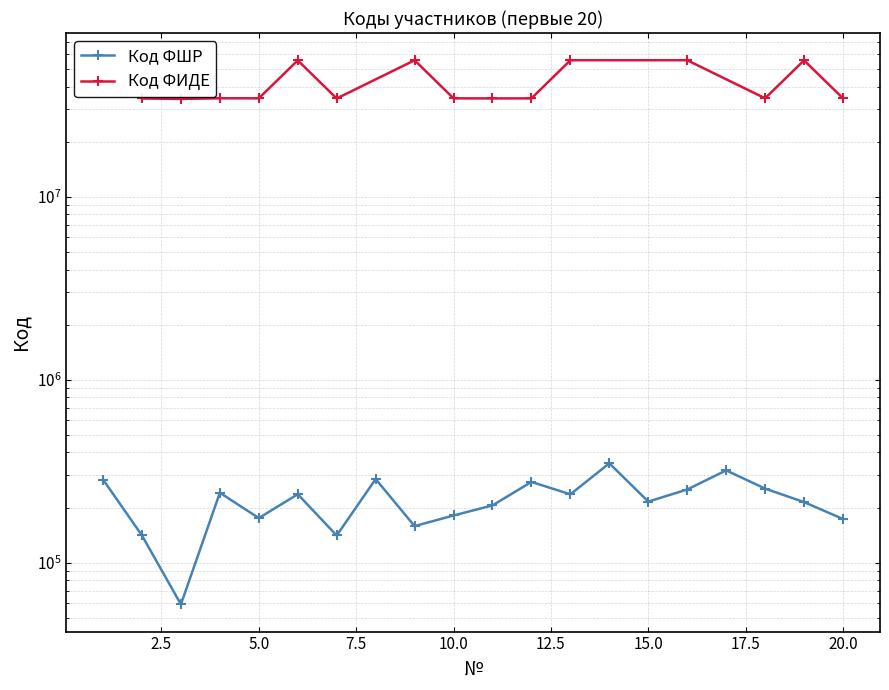

Does the chart have visible grid lines?

Yes